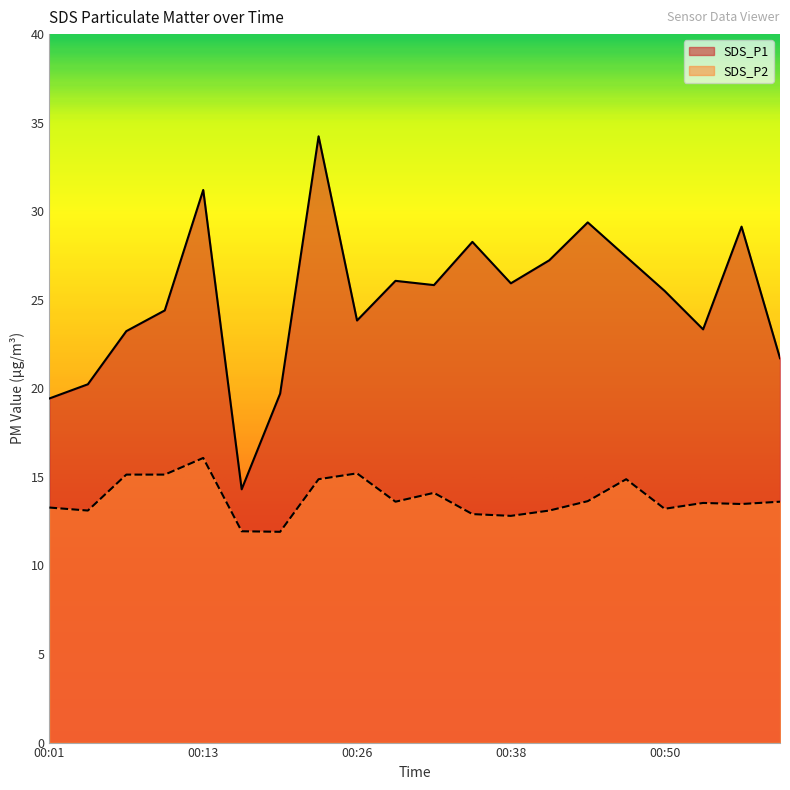

What is the sum of all SDS_P2 values?

275.4